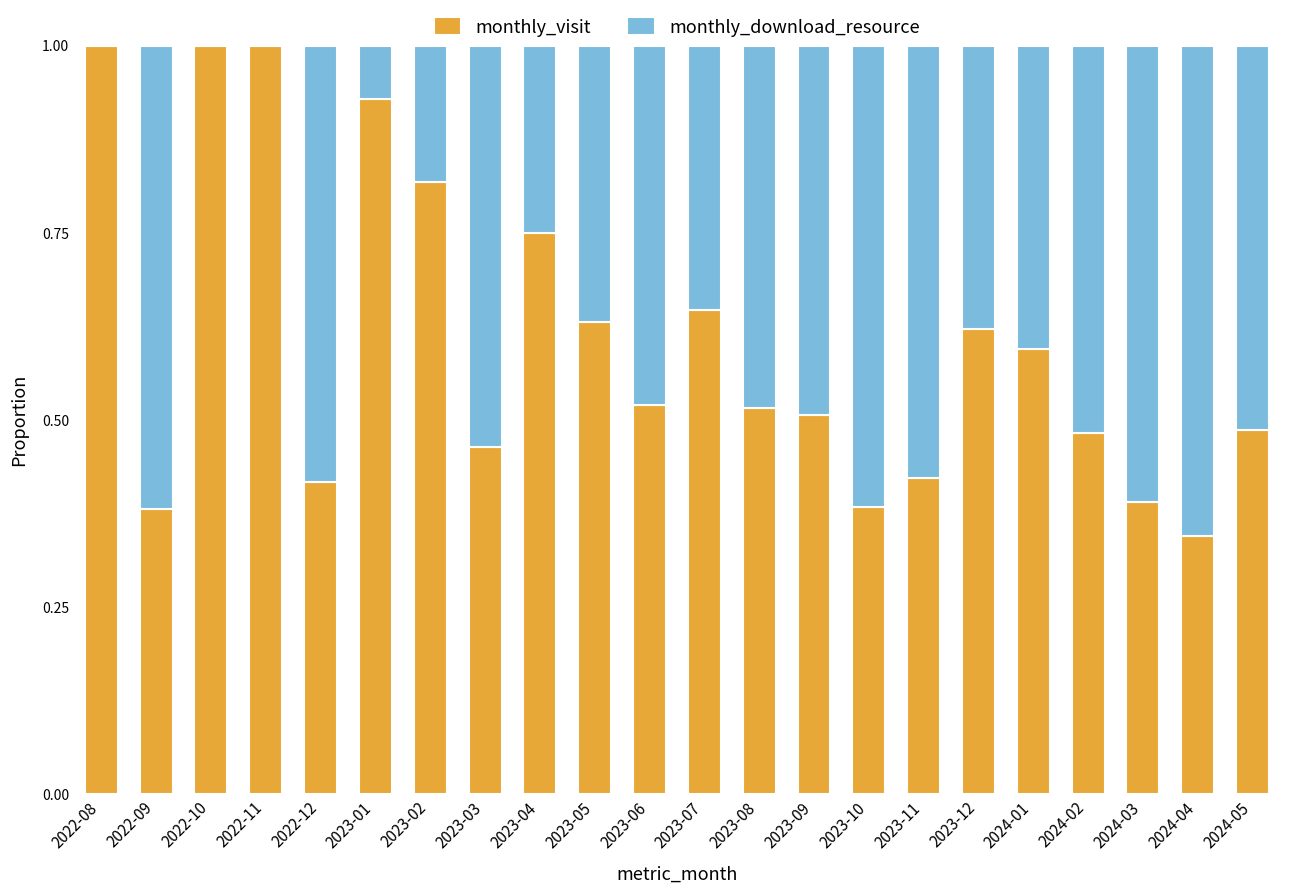

What is the sum of all monthly_visit values?

13.3